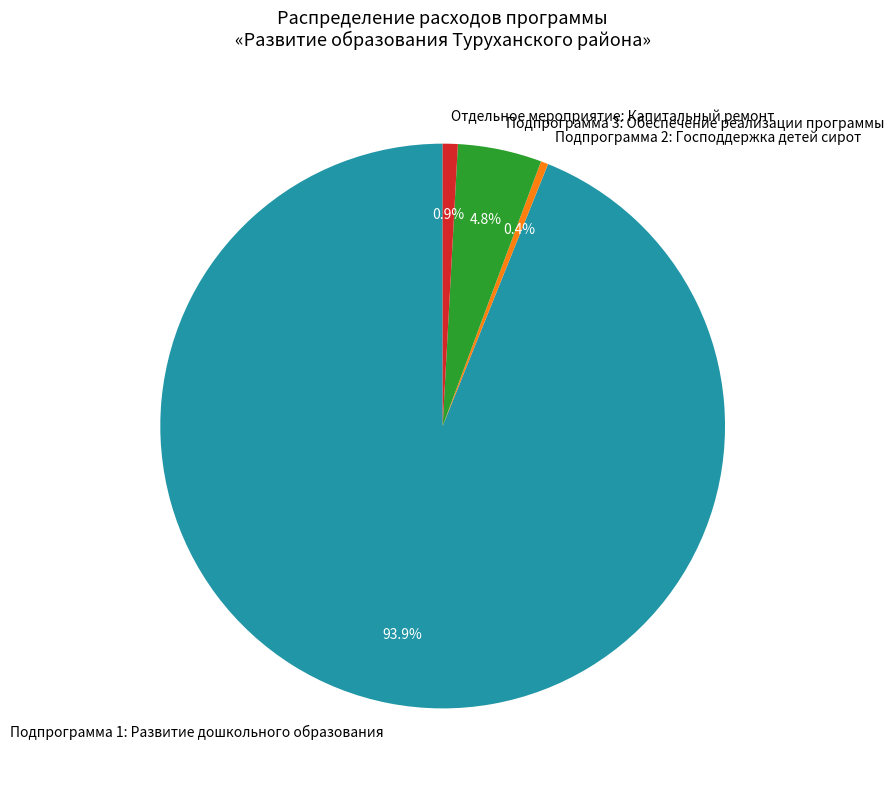

Does Подпрограмма 1: Развитие дошкольного образования represent more than half of the total?

Yes